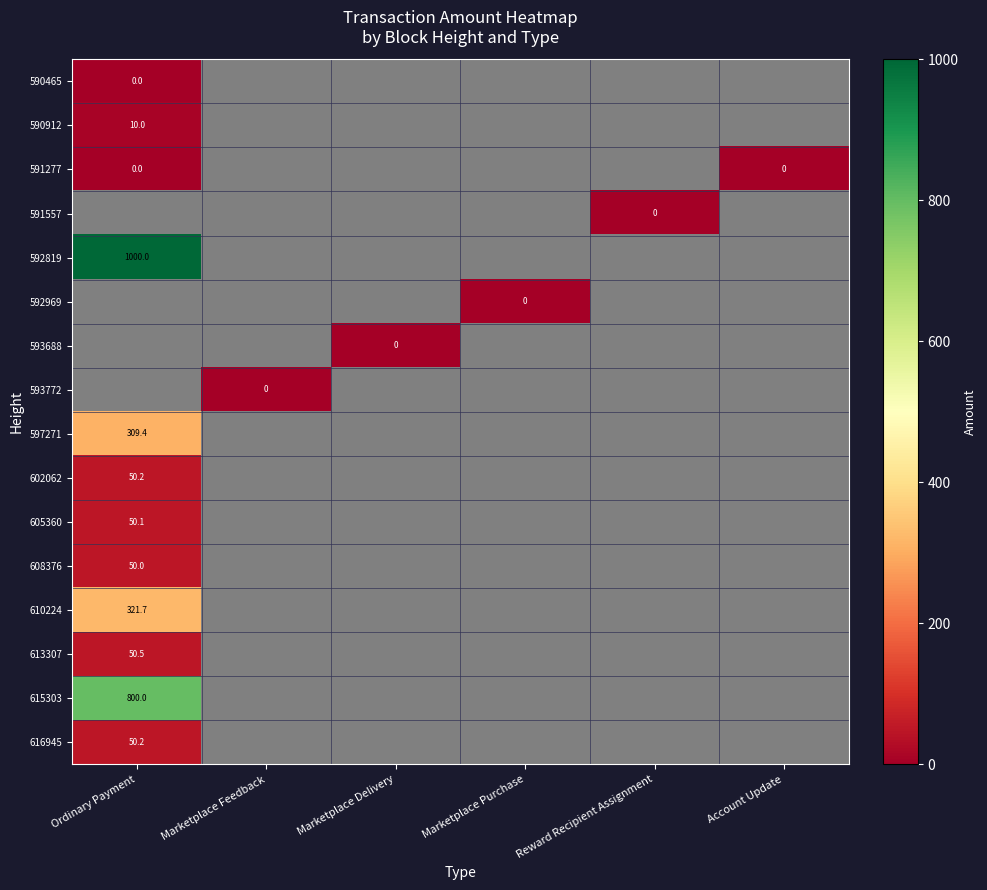

Is it true that 605360 equals 80.9 at Ordinary Payment?

False